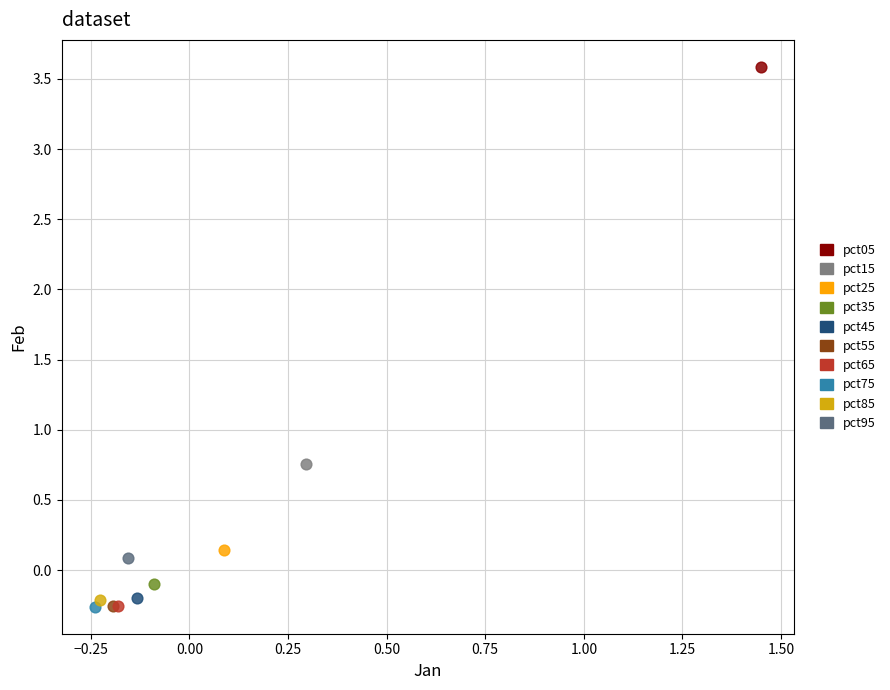

What are all the series names shown in the legend?

pct05, pct15, pct25, pct35, pct45, pct55, pct65, pct75, pct85, pct95